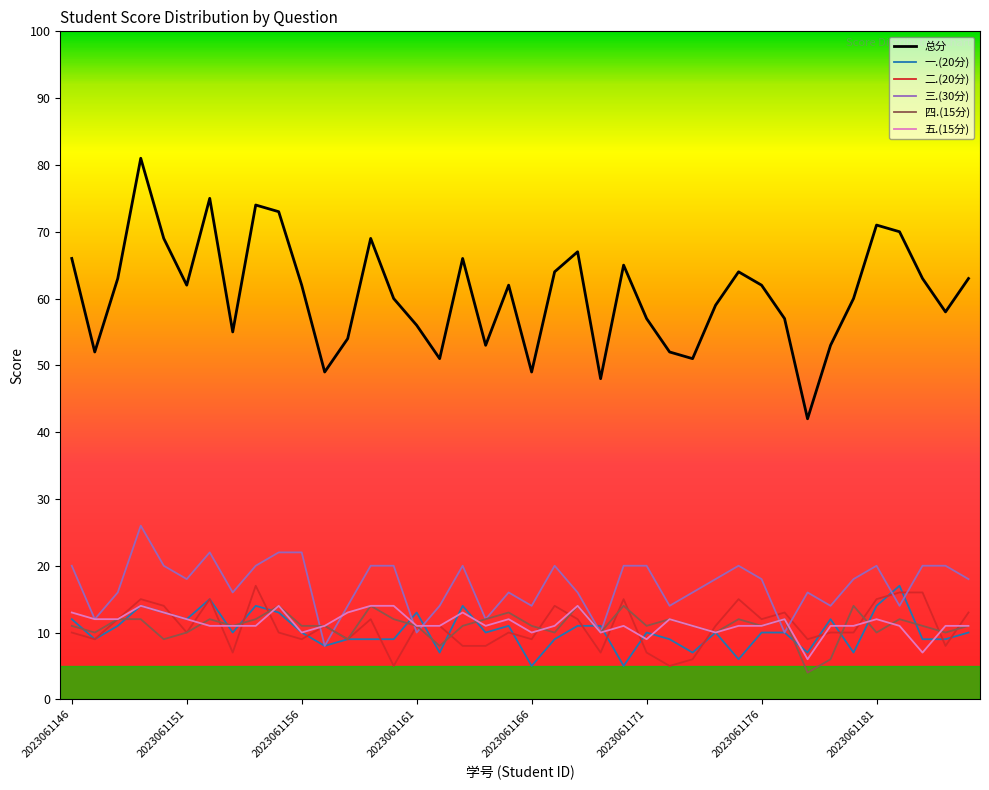

Which series has the largest total across all categories?

总分